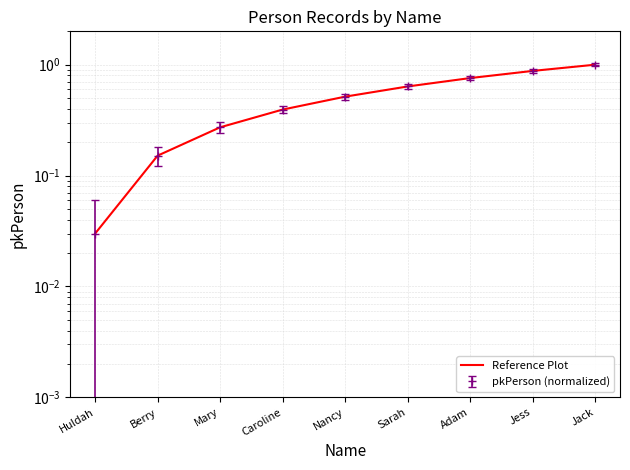

Which label corresponds to the smallest value in the chart?

Huldah